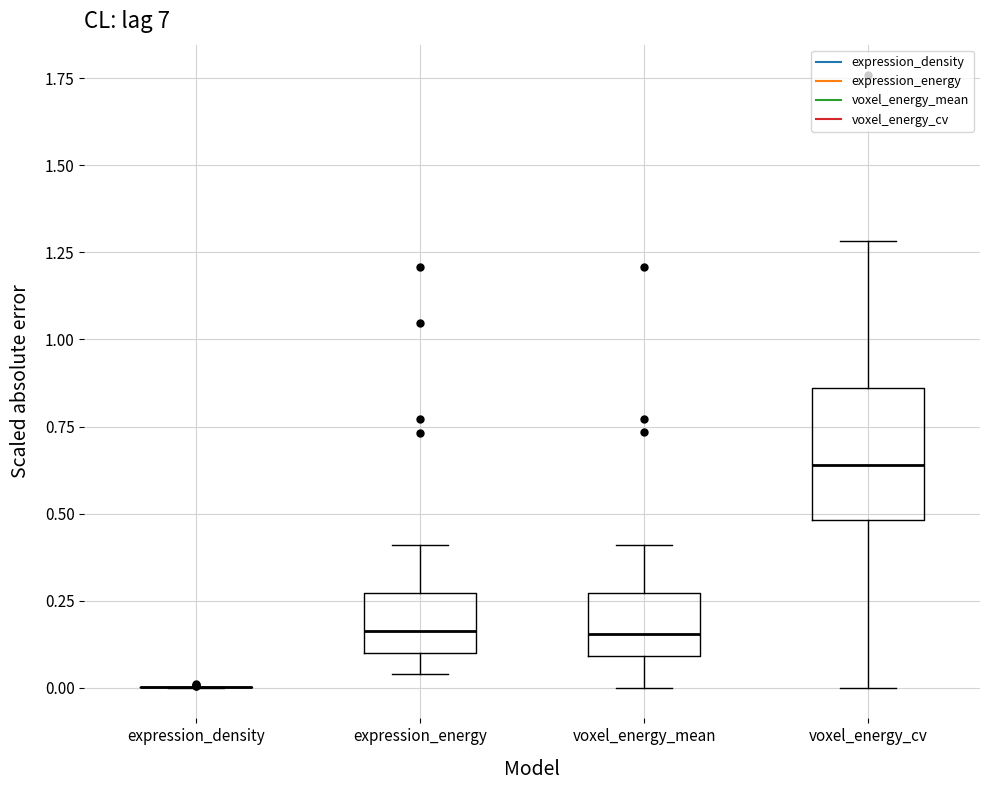

Comparing the boxes themselves (not the whiskers), which one is the tallest?

voxel_energy_cv